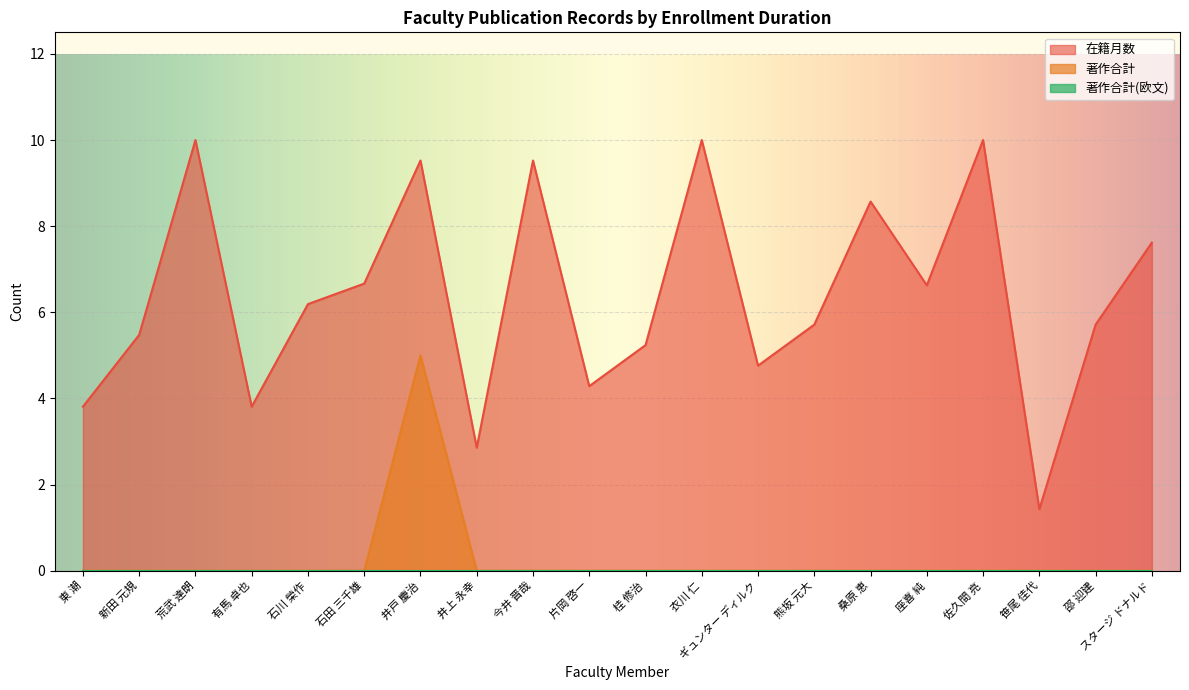

True or false: 著作合計 and 在籍月数 intersect in this chart.

False